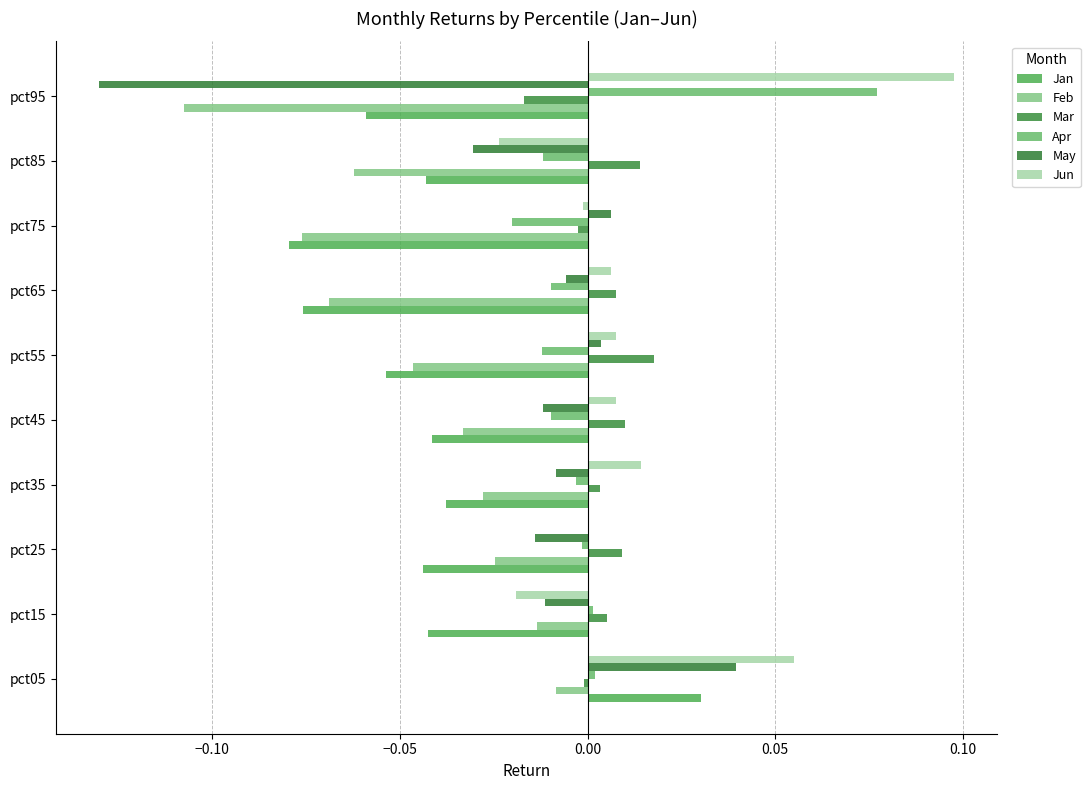

What is the sum of all Jun values?

0.1